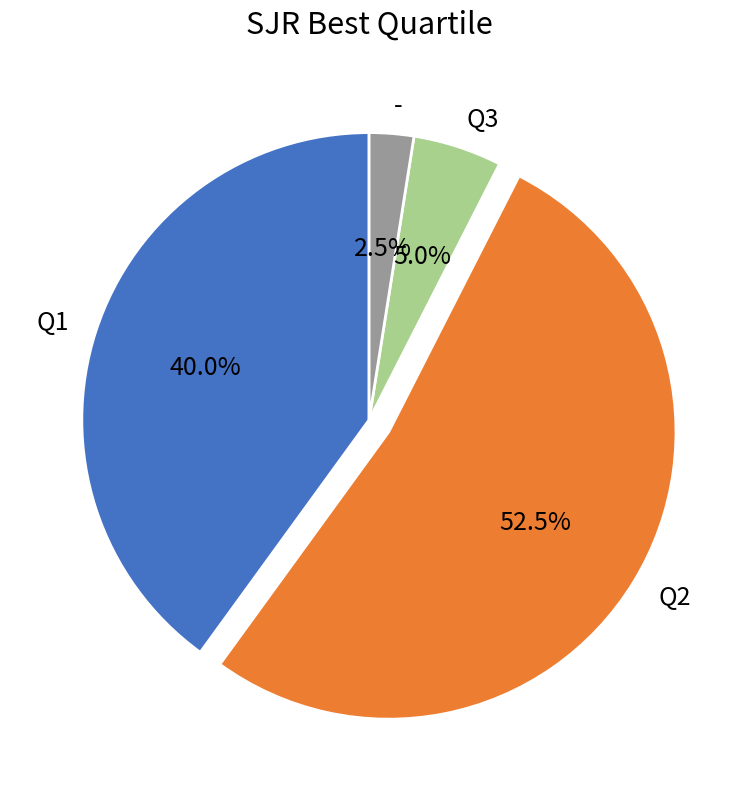

What is the majority slice?

Q2